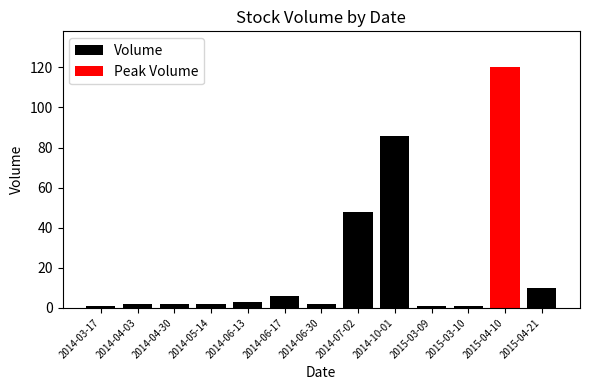

What is the greatest value displayed?

120